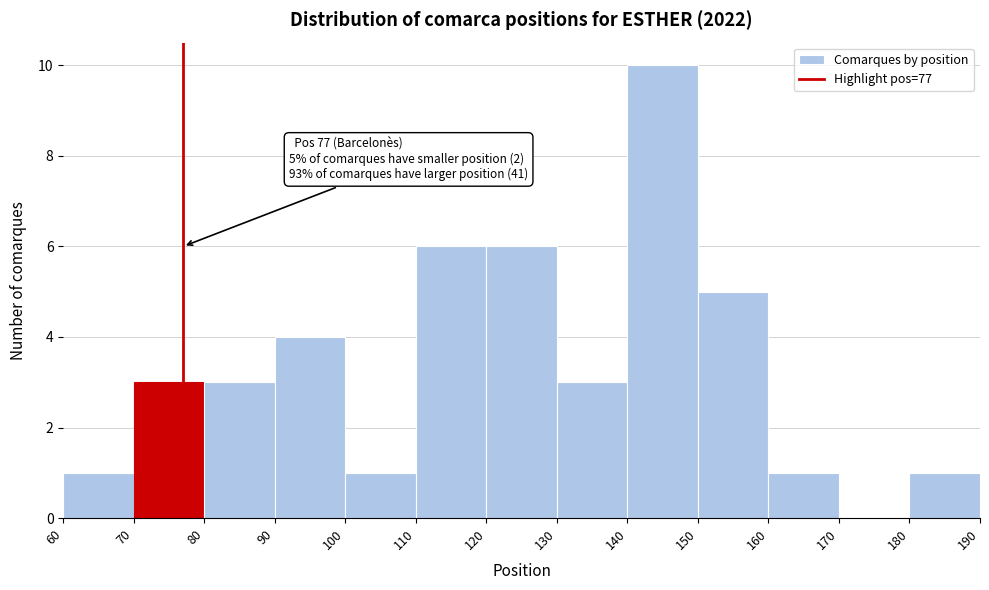

Over which range of the x-axis is the bar tallest?

140 to 150